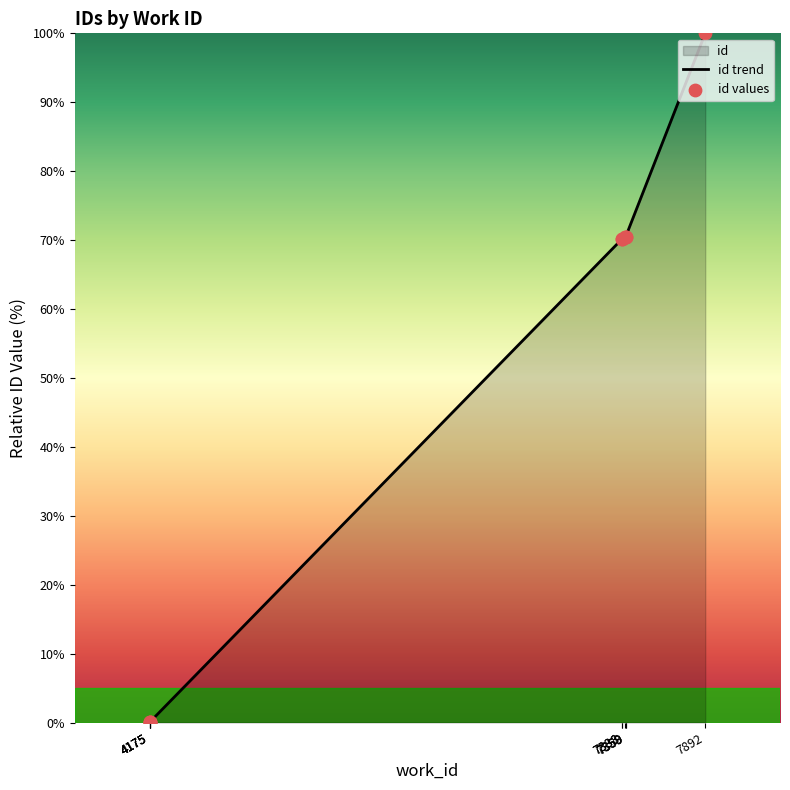

Which series contains the lowest Y value?

id trend